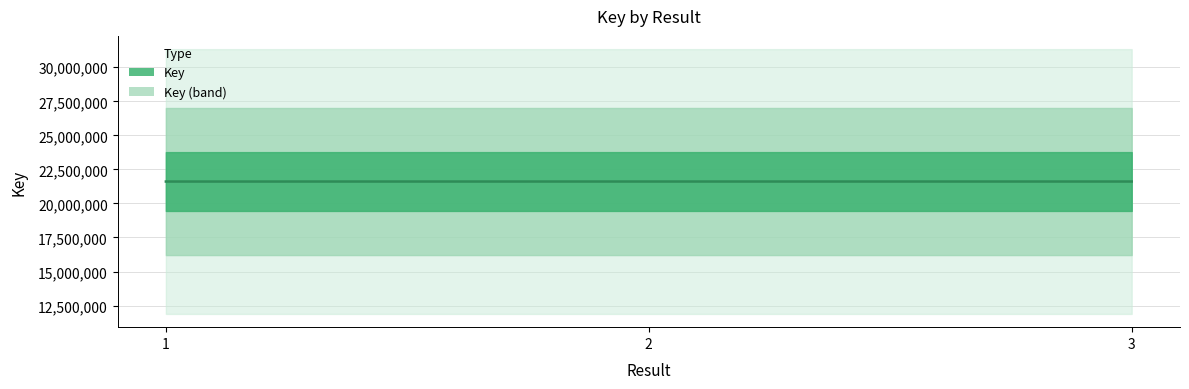

What value does the data have at 2?

21609851